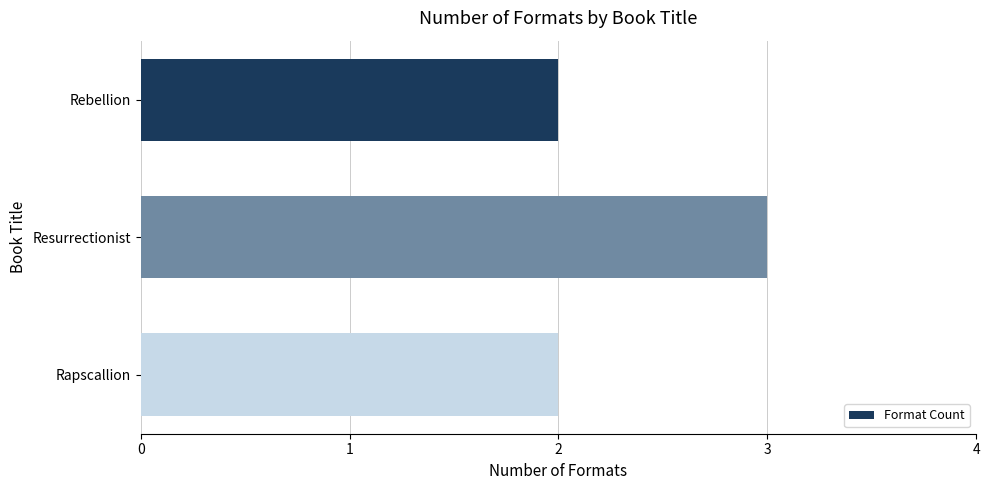

What position from the bottom is Resurrectionist?

2